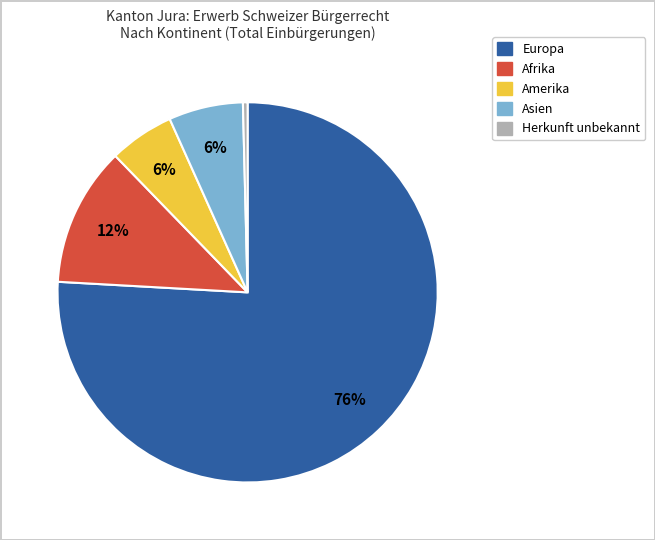

Does any single category account for the majority?

Yes